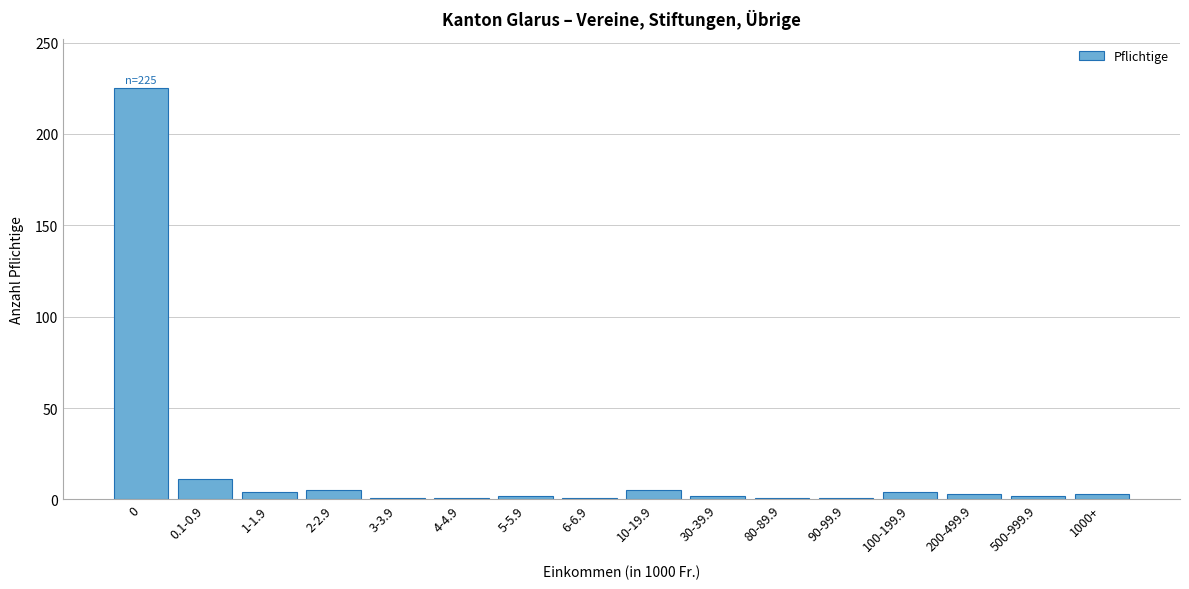

What is the difference between the second highest and minimum values?

10